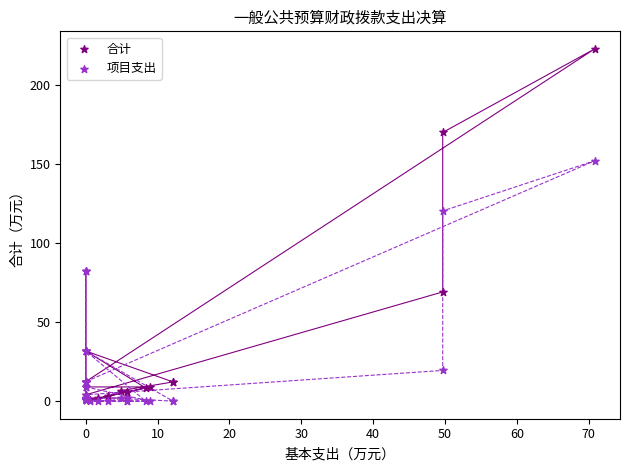

In the 合计 series, what Y value is closest to 111?

82.5